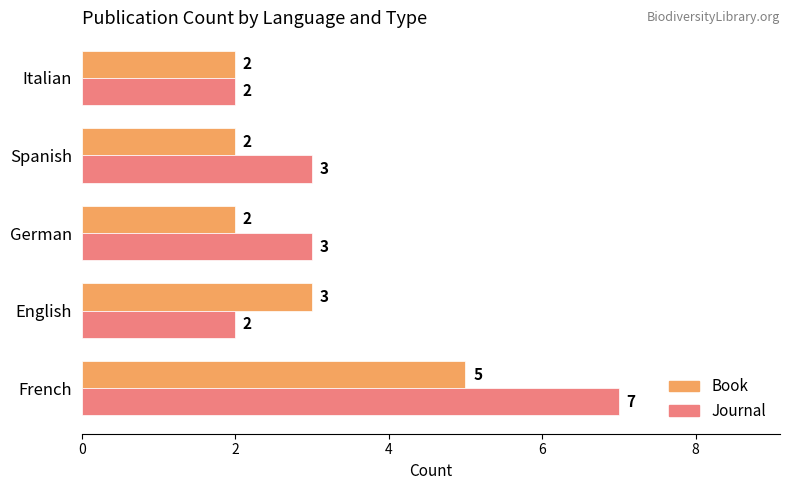

What are all the series names shown in the legend?

Book, Journal